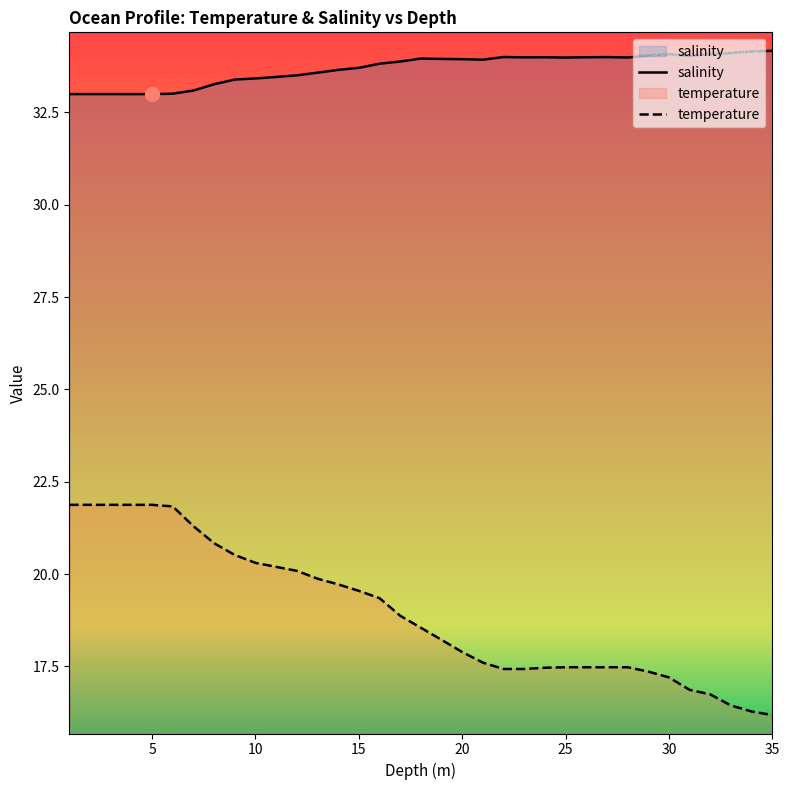

What is the sum of all salinity values?

1179.1